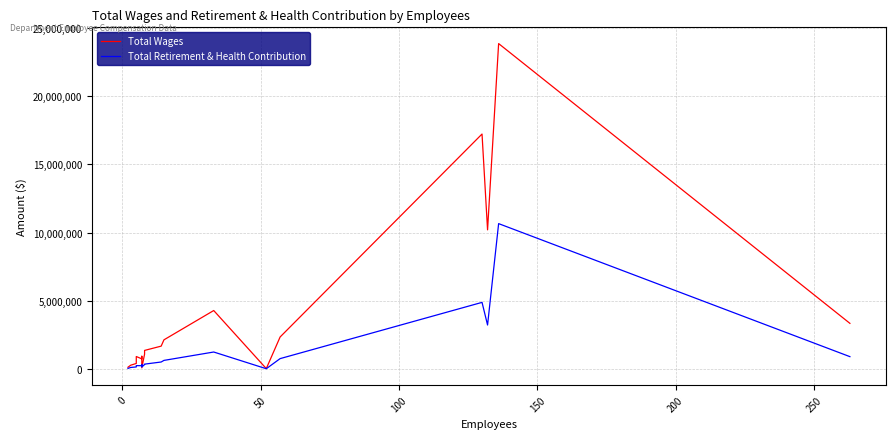

Is this an area chart (filled region under the line)?

No